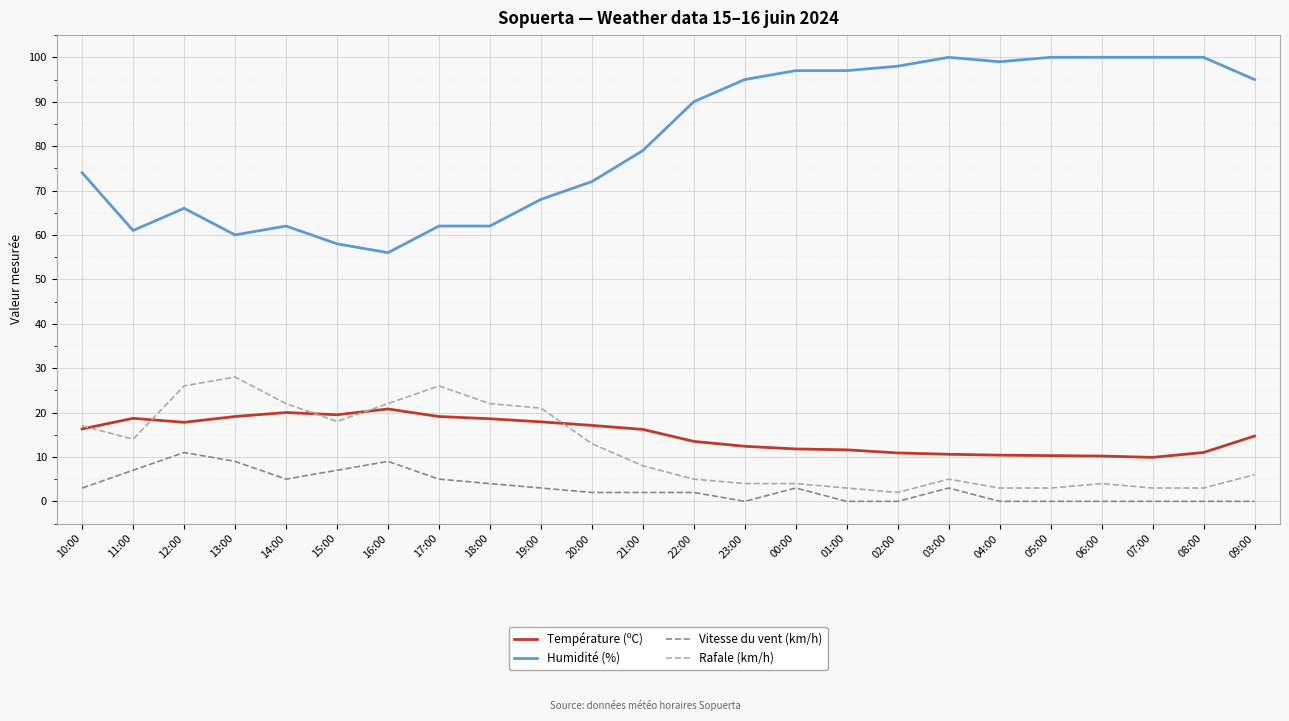

List the series in order of their peak value, lowest first.

Vitesse du vent (km/h), Température (ºC), Rafale (km/h), Humidité (%)